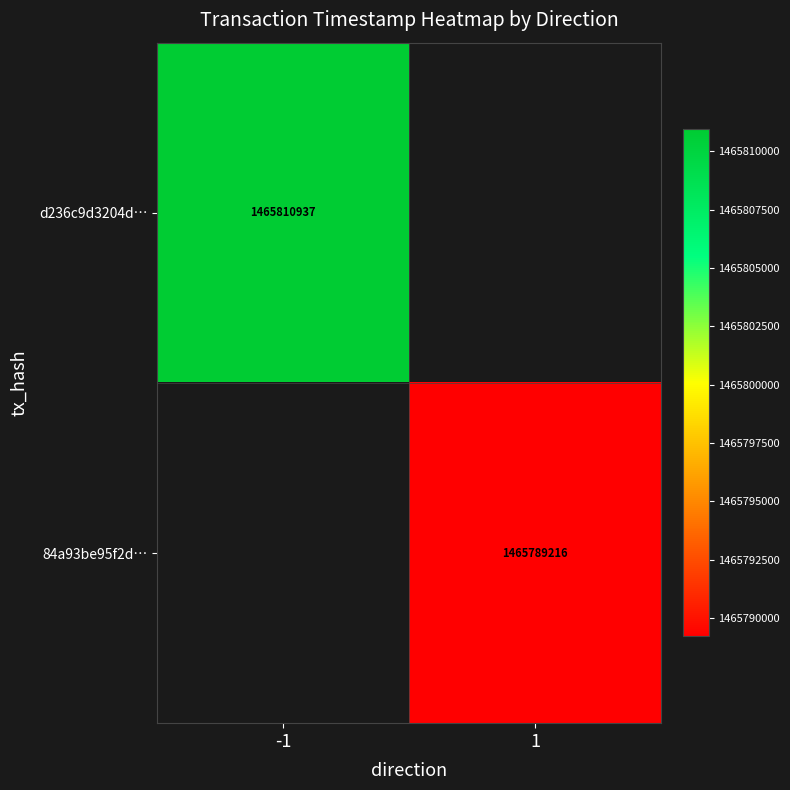

What is the minimum value shown in the chart?

1465789216.0